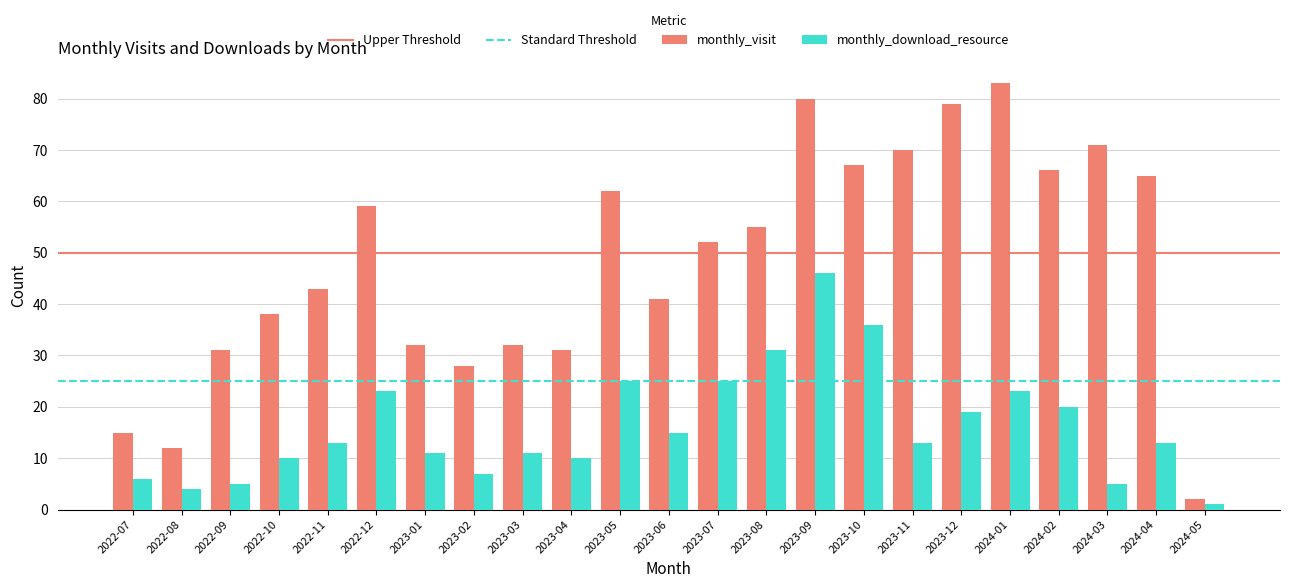

What is the sum of all monthly_download_resource values?

372